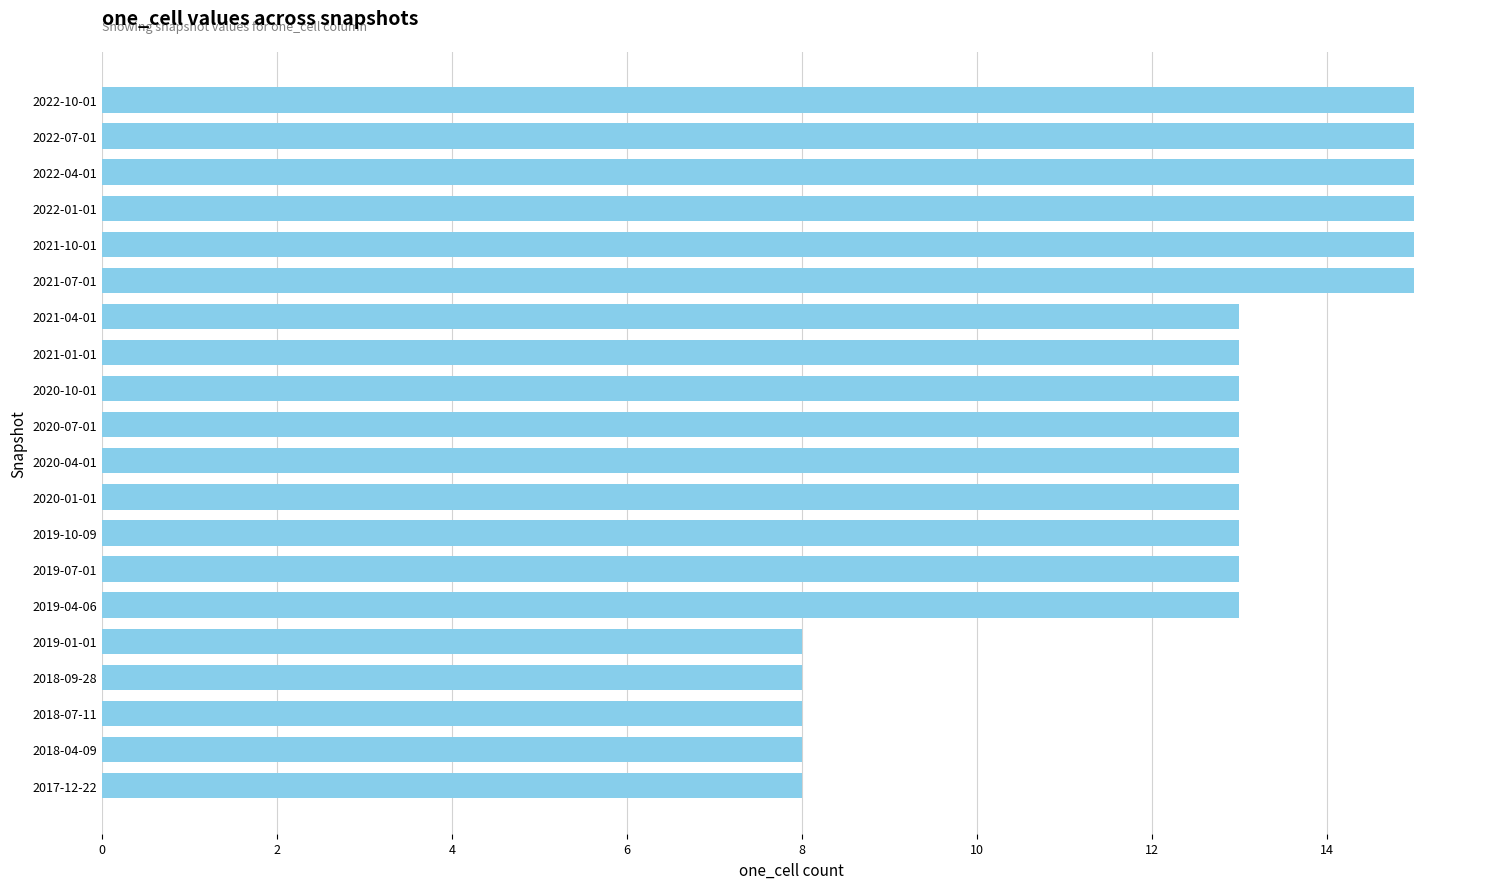

What is the ratio of the value at 2020-07-01 to the value at 2020-01-01?

1.0